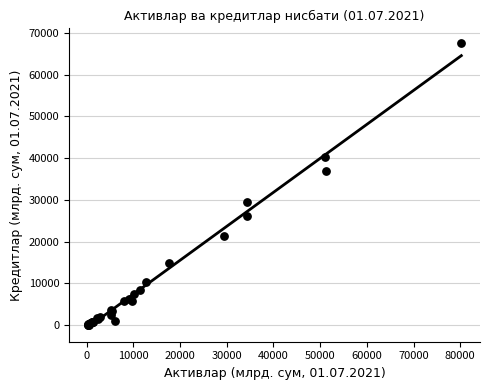

What Y value in the scatter plot is closest to 33838?

37041.9